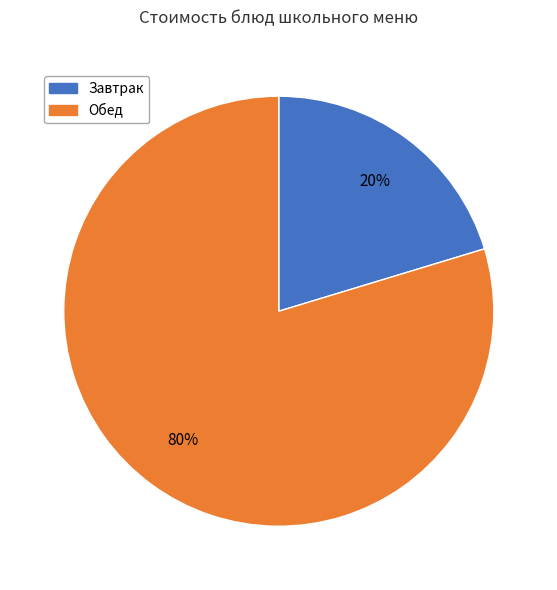

How many slices are in this pie chart?

2